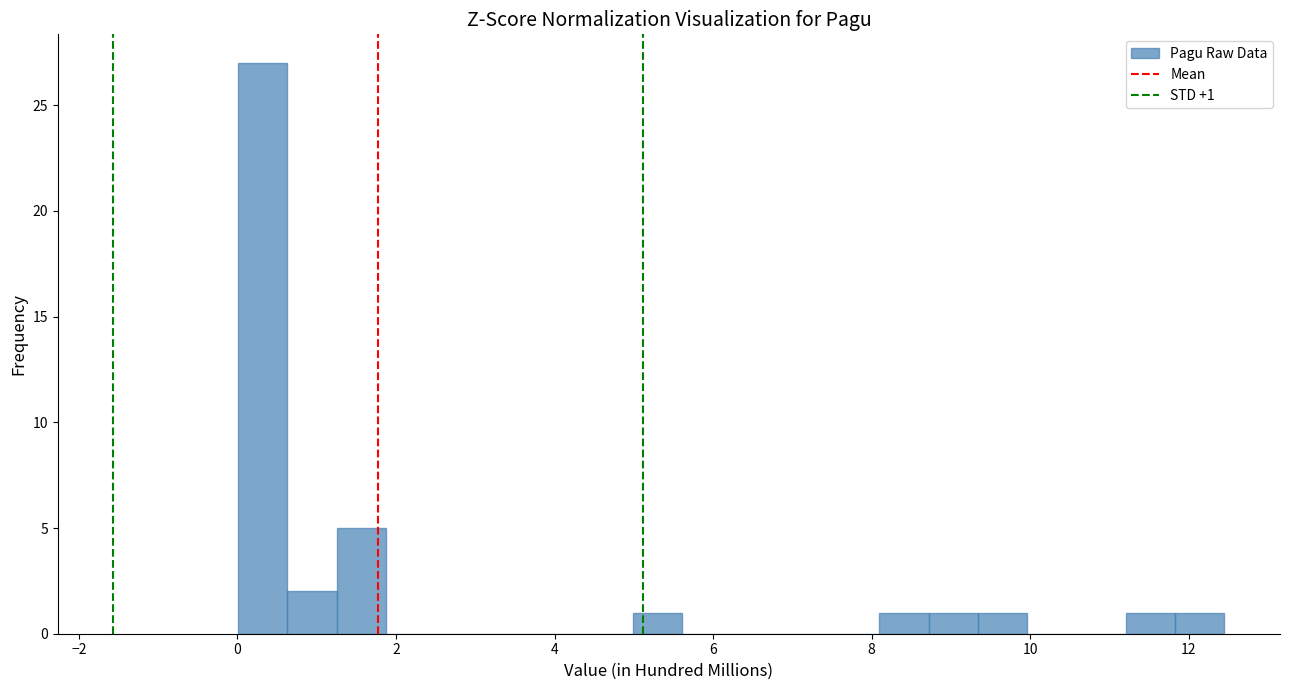

Read against the x-axis, roughly where is the centre of the tallest bar?

0.4